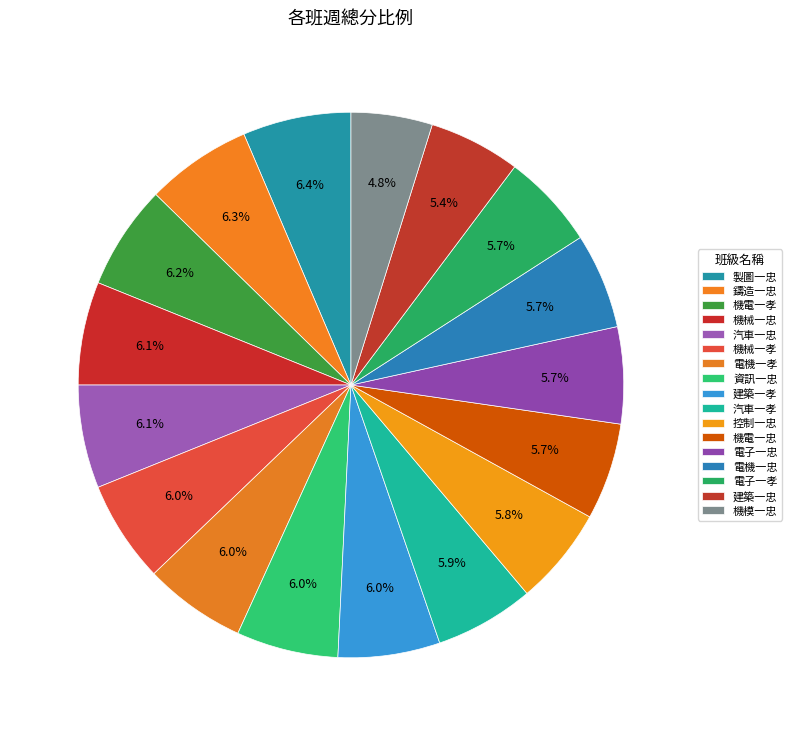

Rank the categories by value from lowest to highest.

機模一忠, 建築一忠, 電機一忠, 電子一孝, 機電一忠, 電子一忠, 控制一忠, 汽車一孝, 機械一孝, 電機一孝, 資訊一忠, 建築一孝, 機械一忠, 汽車一忠, 機電一孝, 鑄造一忠, 製圖一忠